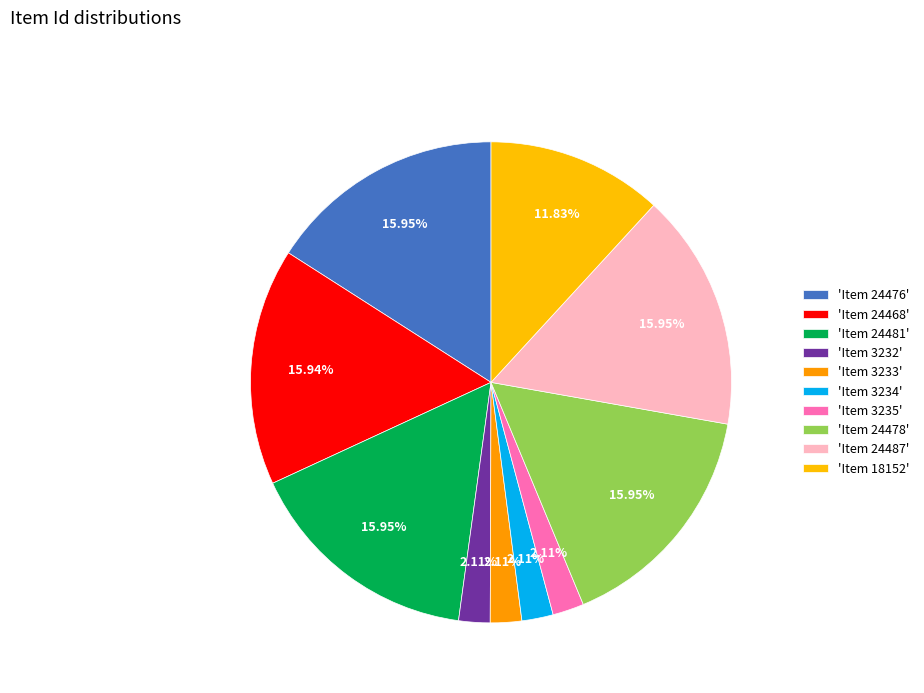

Which slice is the largest?

Item 24487